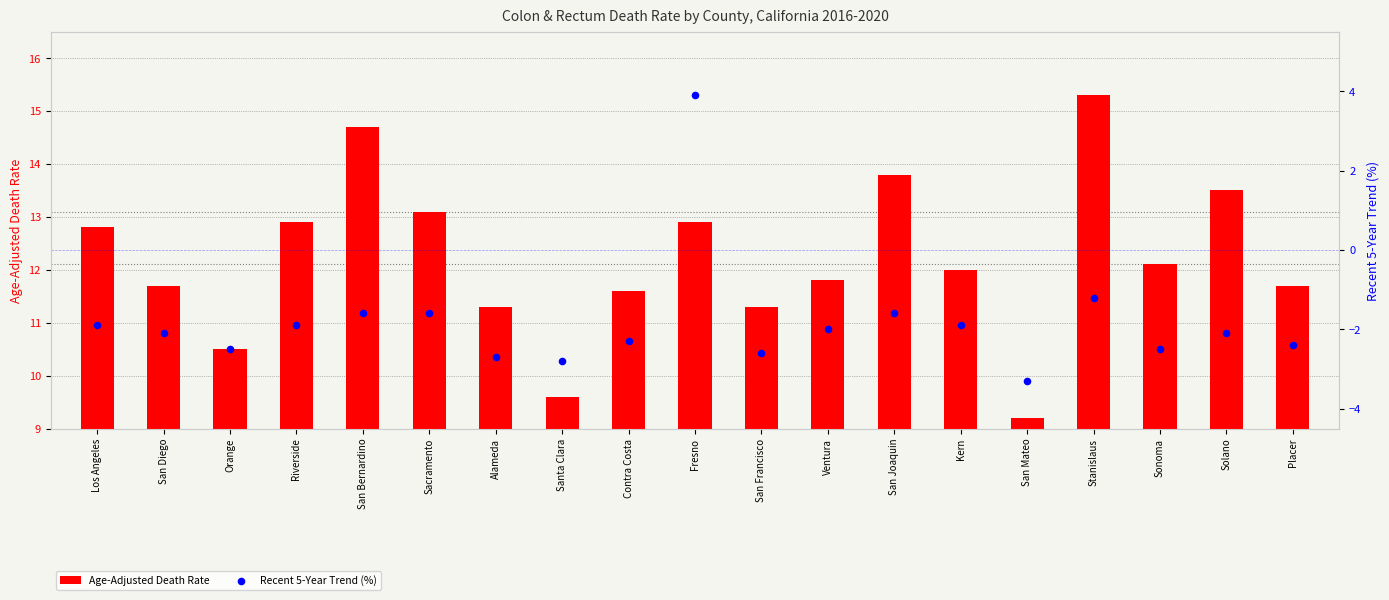

Which series contains the highest Y value?

Age-Adjusted Death Rate